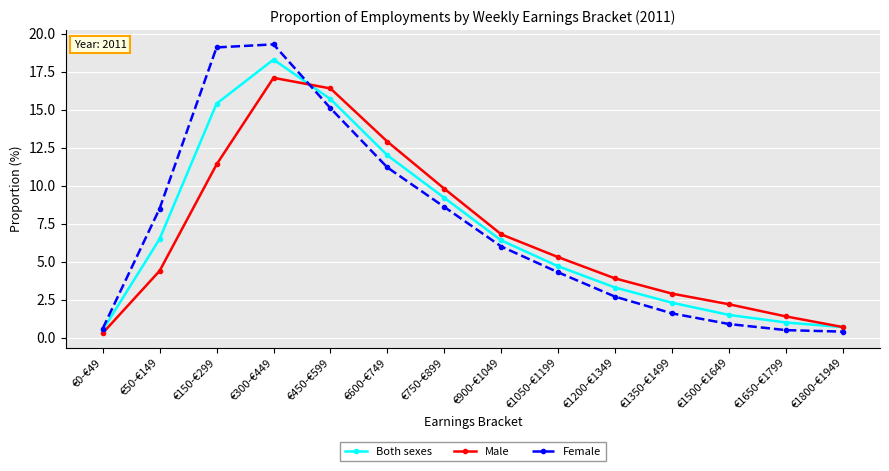

Which series has the largest range (max minus min)?

Female